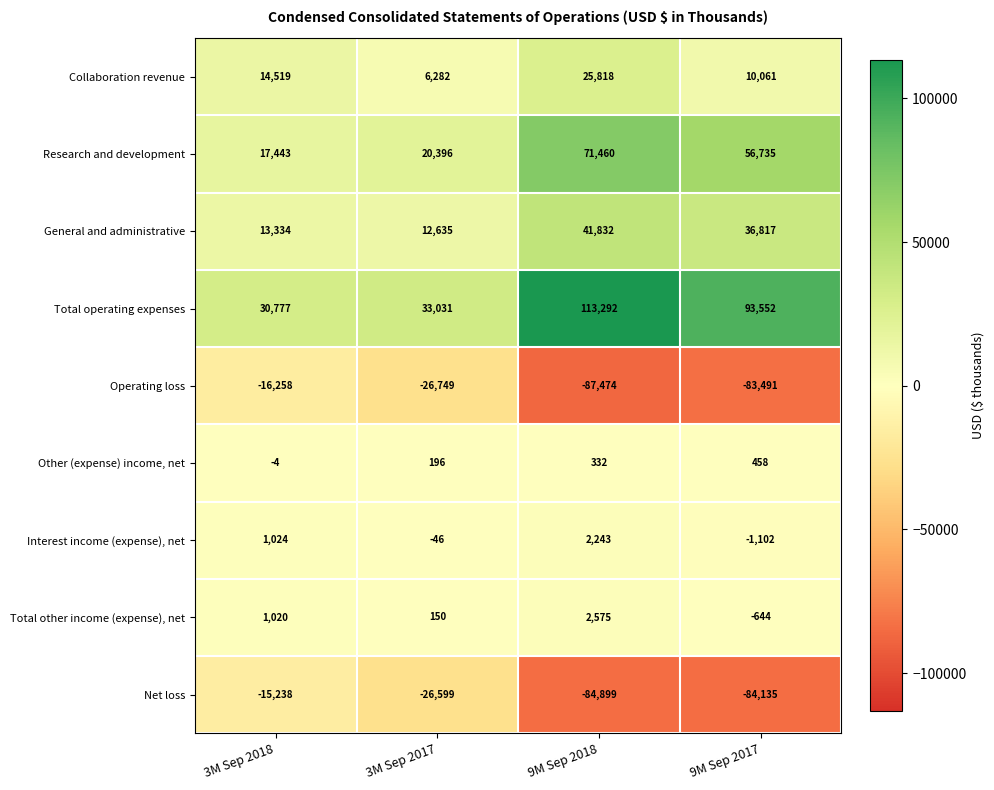

Is the value of Net loss at 3M Sep 2017 greater than the value of Total operating expenses at 3M Sep 2017?

No